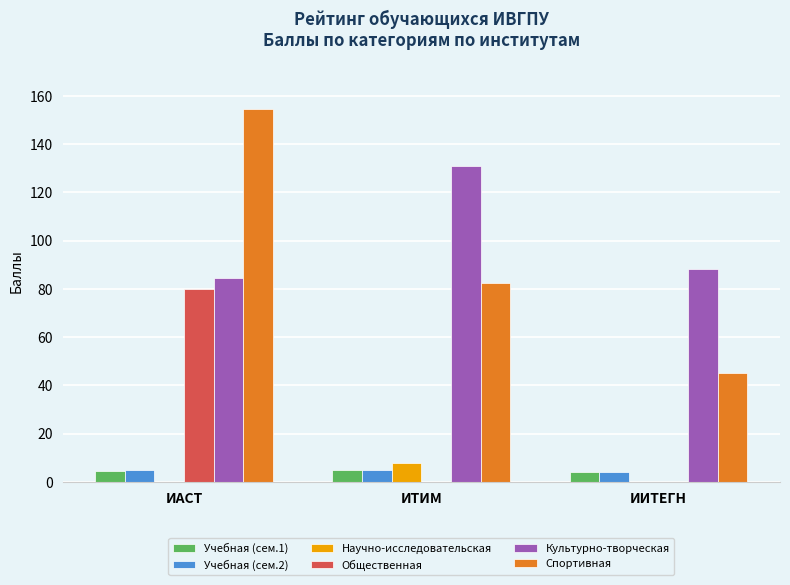

Which series has the largest total across all categories?

Культурно-творческая